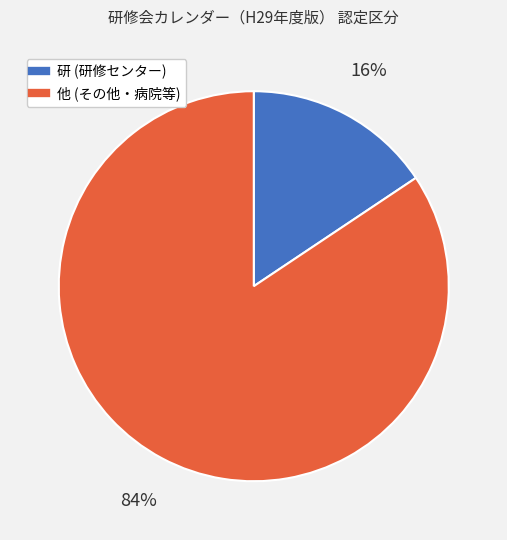

How many slices are in this pie chart?

2